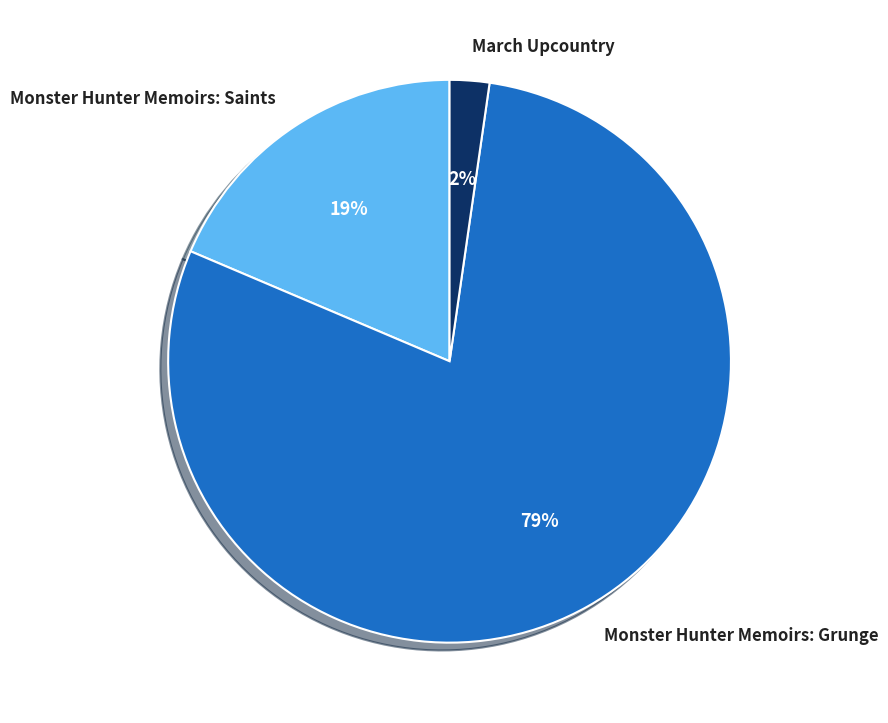

Which slice is the largest?

Monster Hunter Memoirs: Grunge